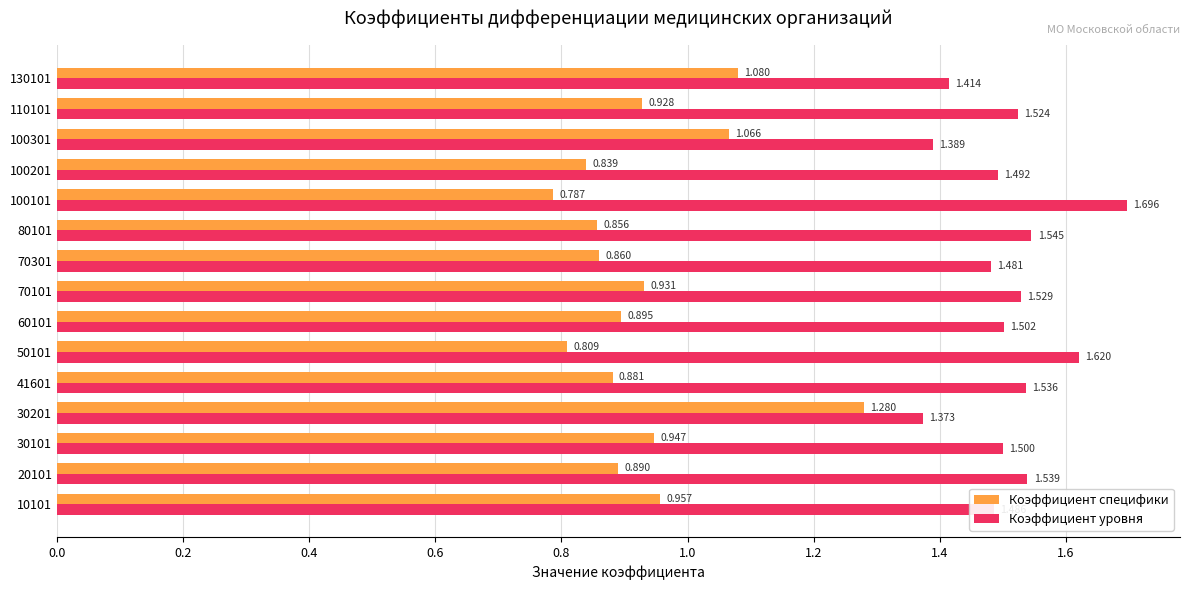

Count the number of categories in the chart.

15